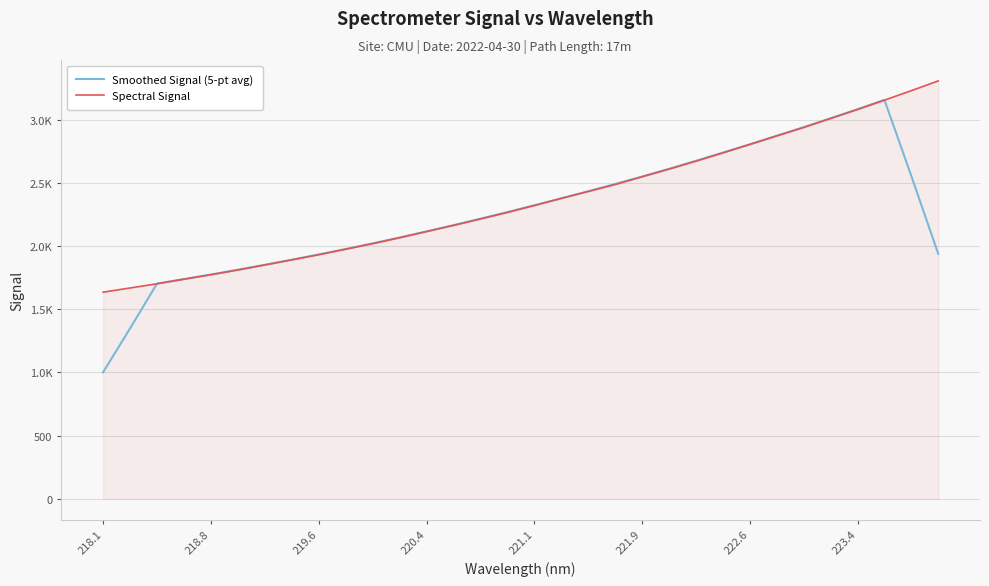

Rank the series by their average value, from lowest to highest.

Smoothed Signal (5-pt avg), Spectral Signal